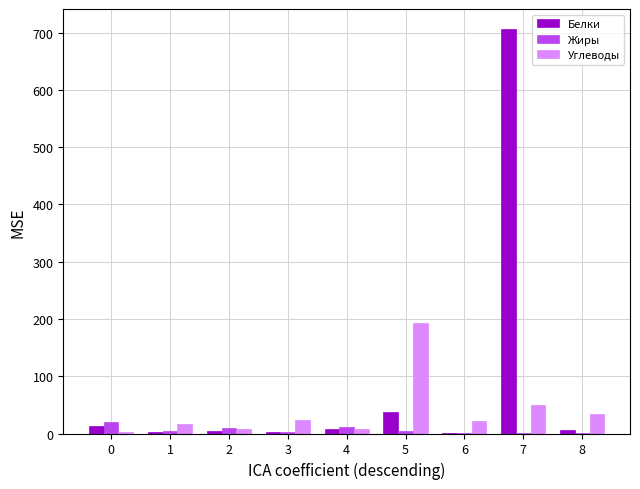

What is the greatest value displayed?

706.0